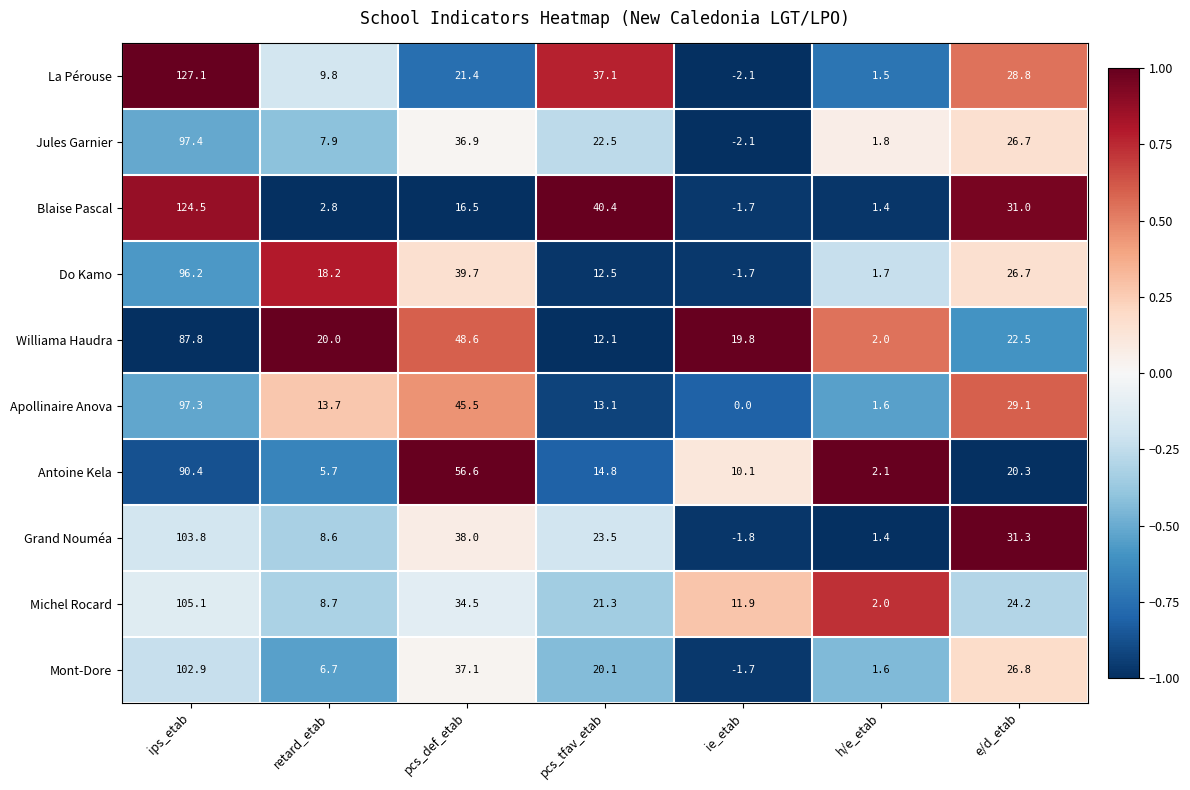

At which category is the sum across all series the highest?

ips_etab